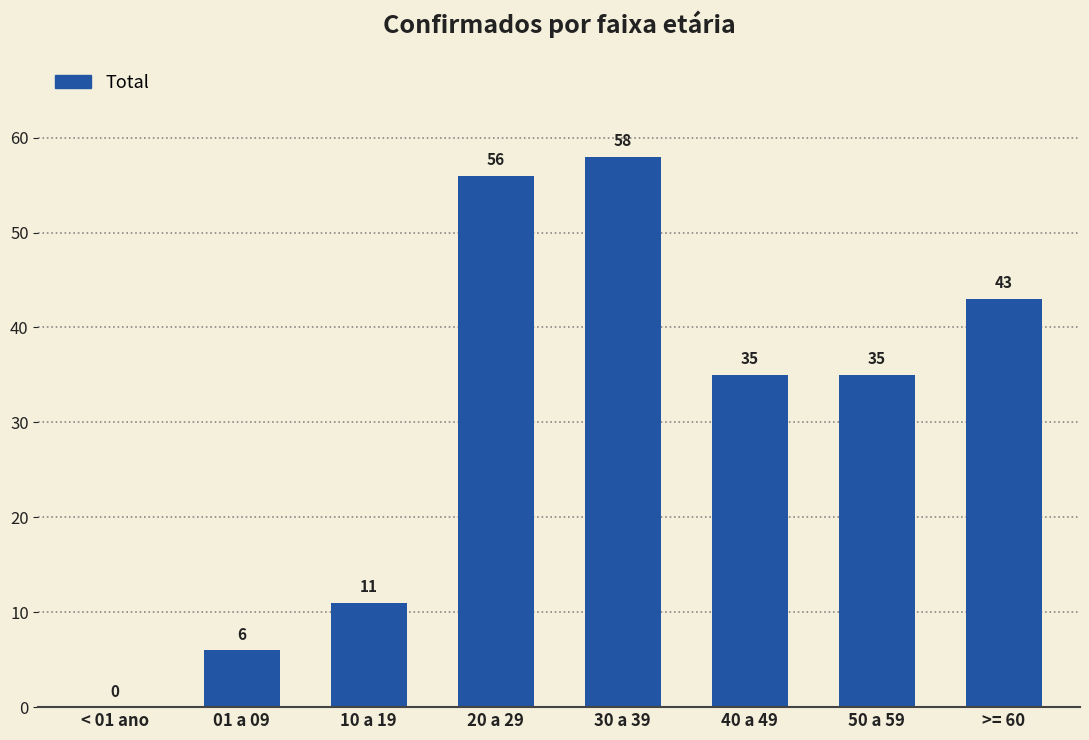

Count the number of data series in this chart.

1